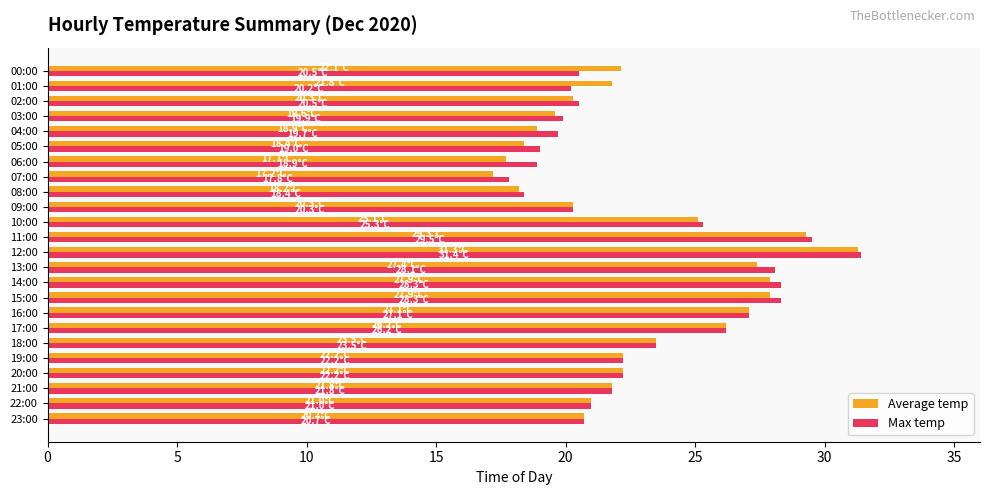

What is the spread (max minus min) of values at 05:00?

0.6